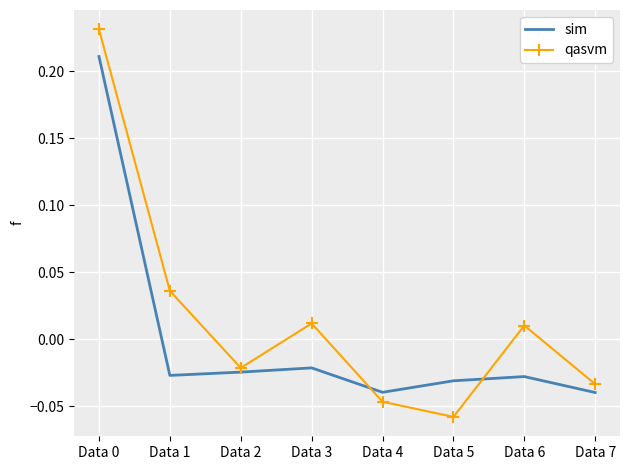

At how many categories does at least one series exceed 0?

4